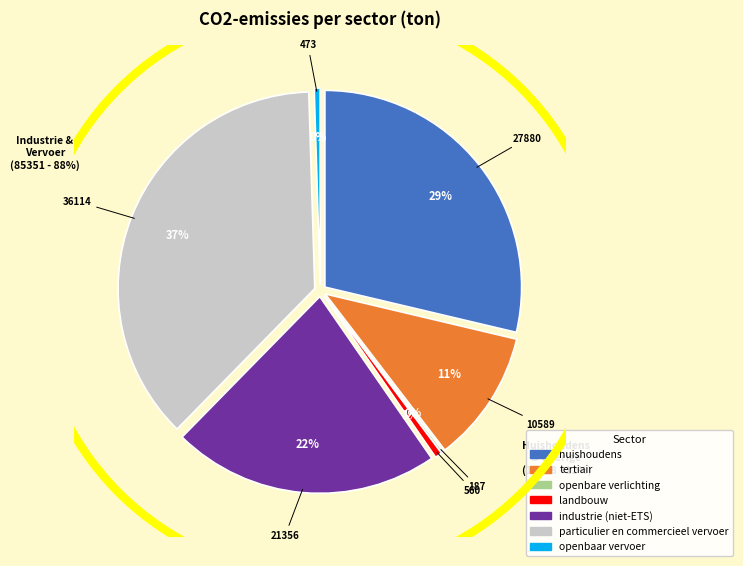

To the nearest percent, what percentage of the pie is industrie (niet-ETS)?

22%